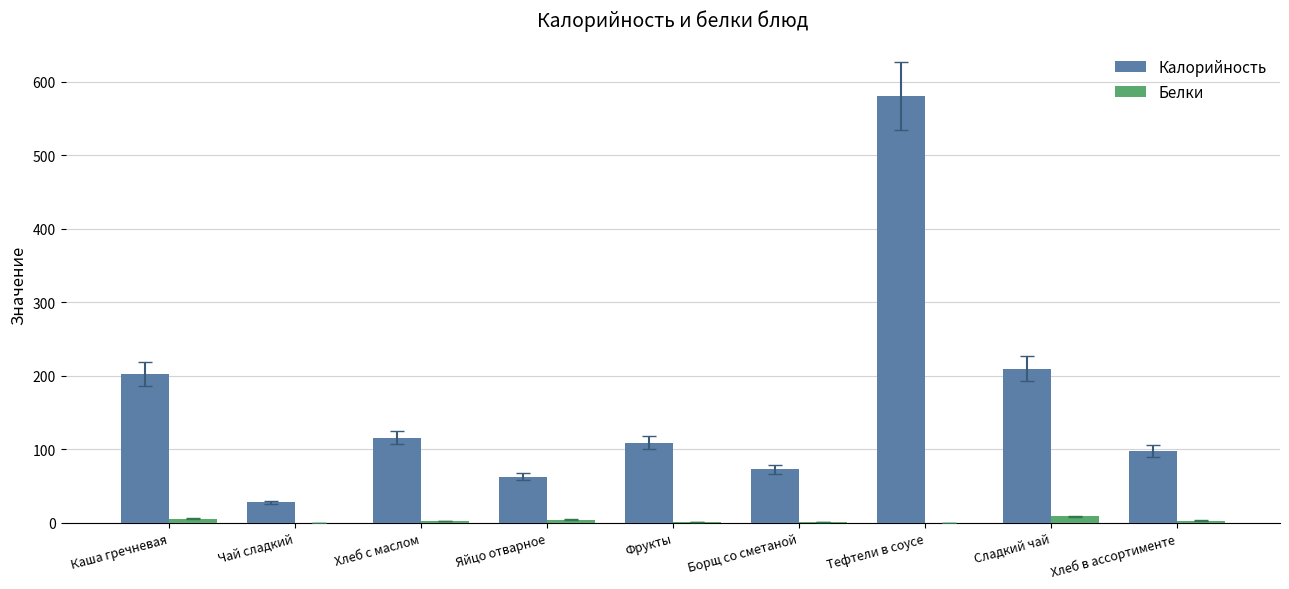

Which series has the largest total across all categories?

Калорийность